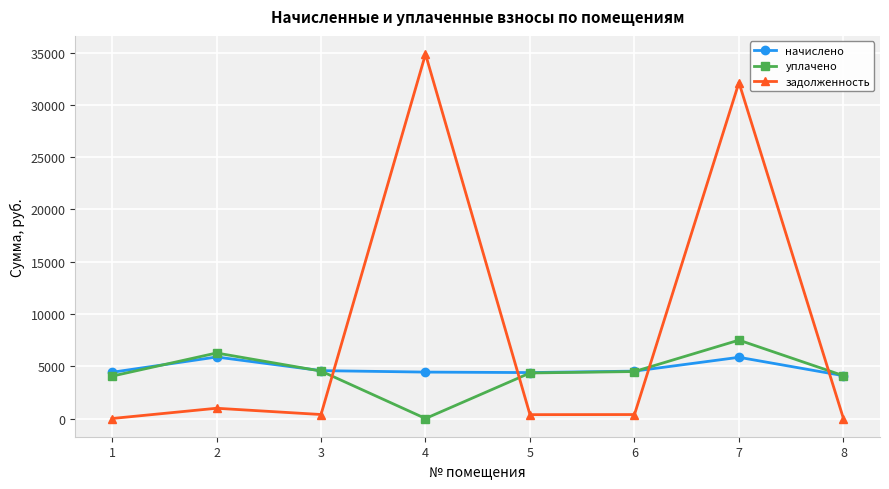

Which series has the largest range (max minus min)?

задолженность